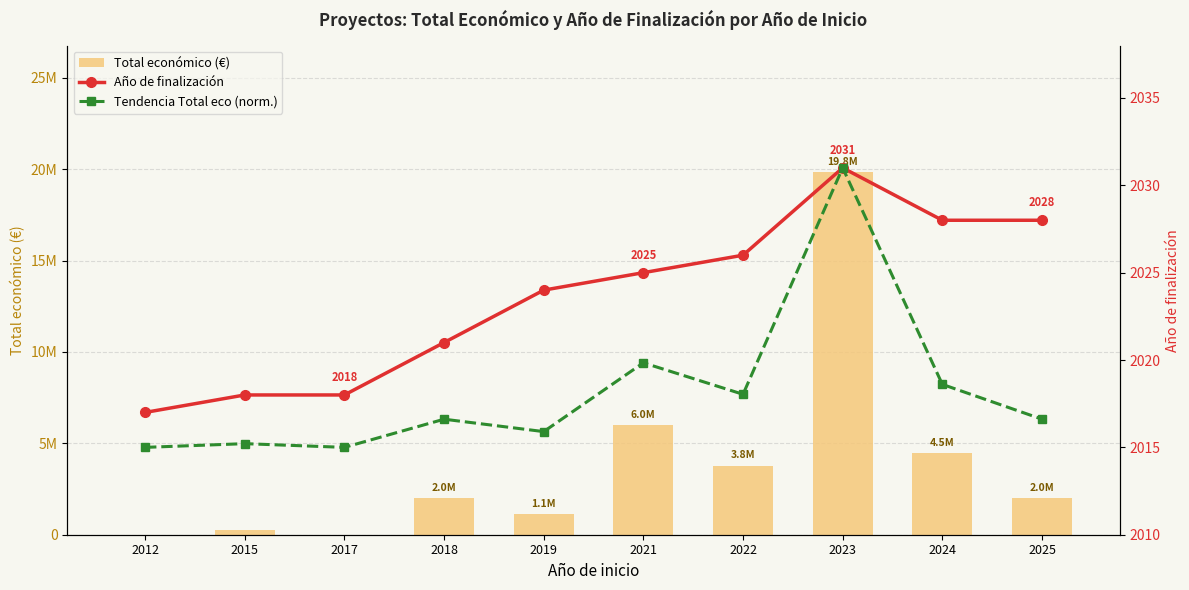

Which series has the largest range (max minus min)?

Total económico (€)